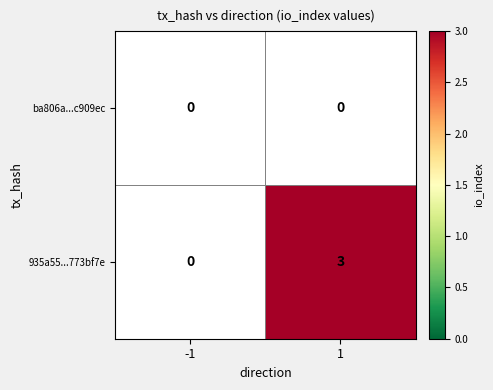

The value of 935a55...773bf7e at 1 is 3. True or false?

True